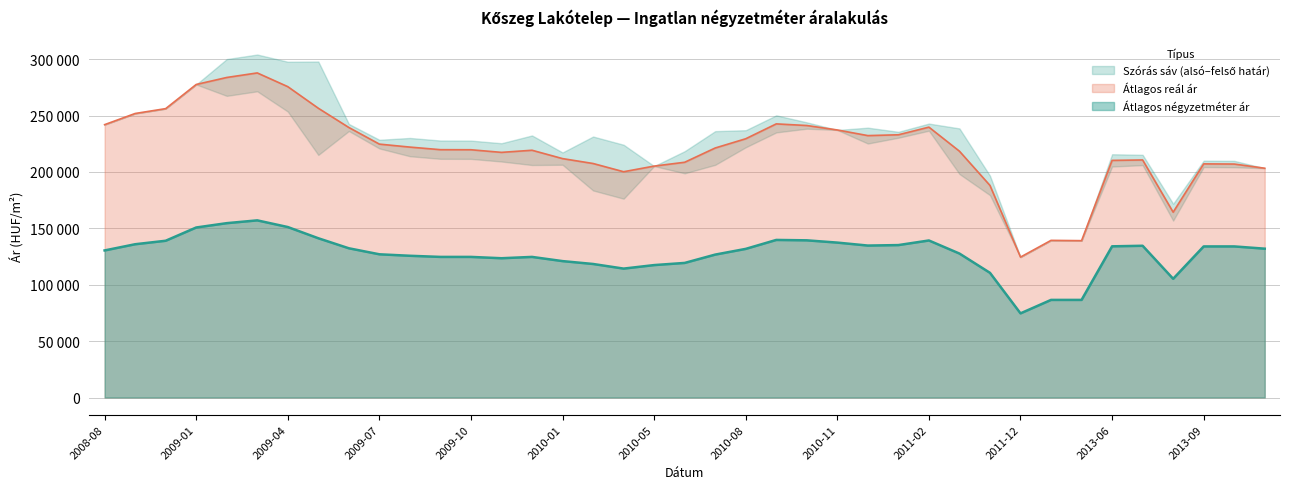

What is the lowest value of the Átlagos reál ár series?

124527